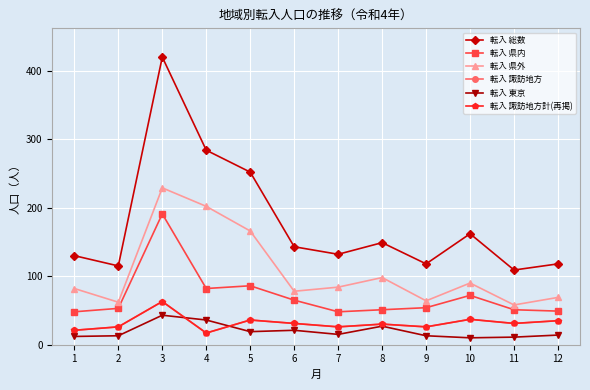

Does the chart have visible grid lines?

Yes